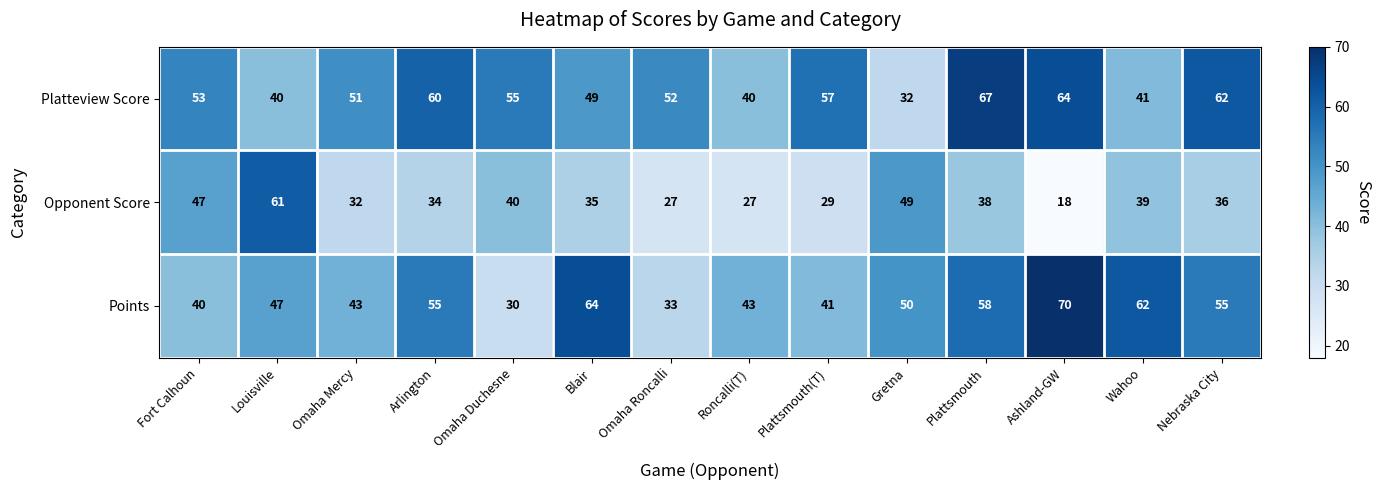

What is the greatest value displayed?

70